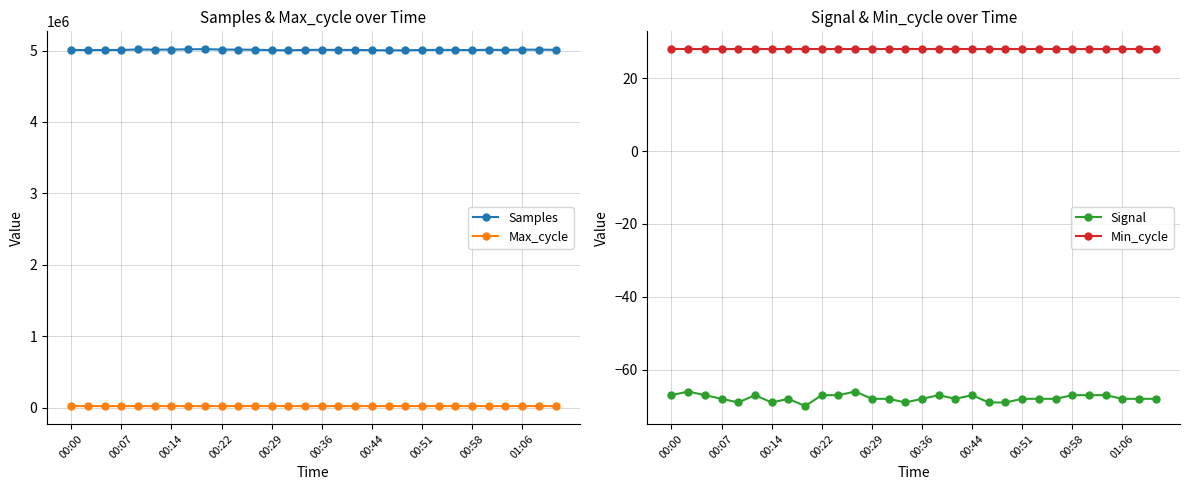

True or false: Samples has more than 1 points higher than both neighbors.

True